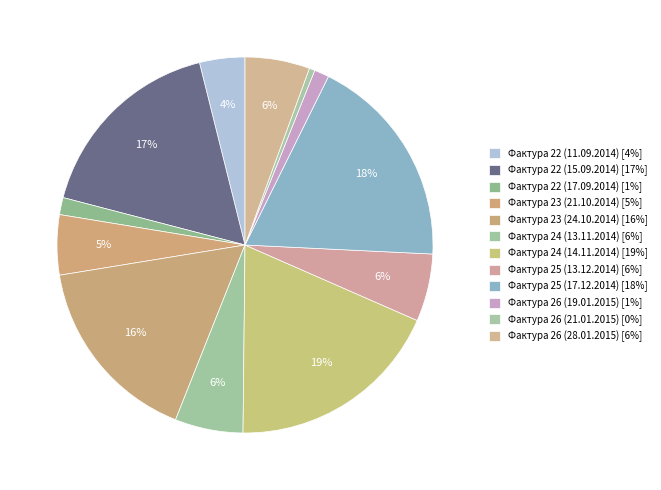

True or false: Фактура 23 (21.10.2014) accounts for 1% of the total.

False